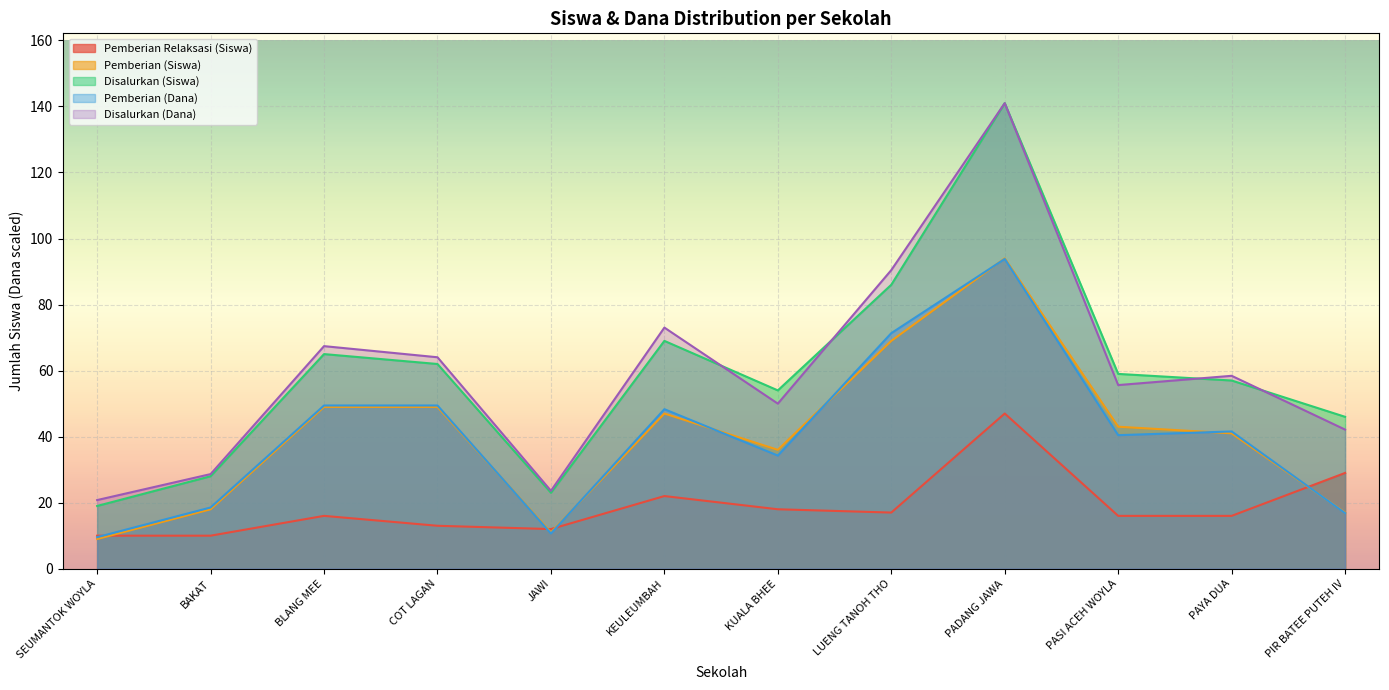

What is the total value across all series at KUALA BHEE?

192.3